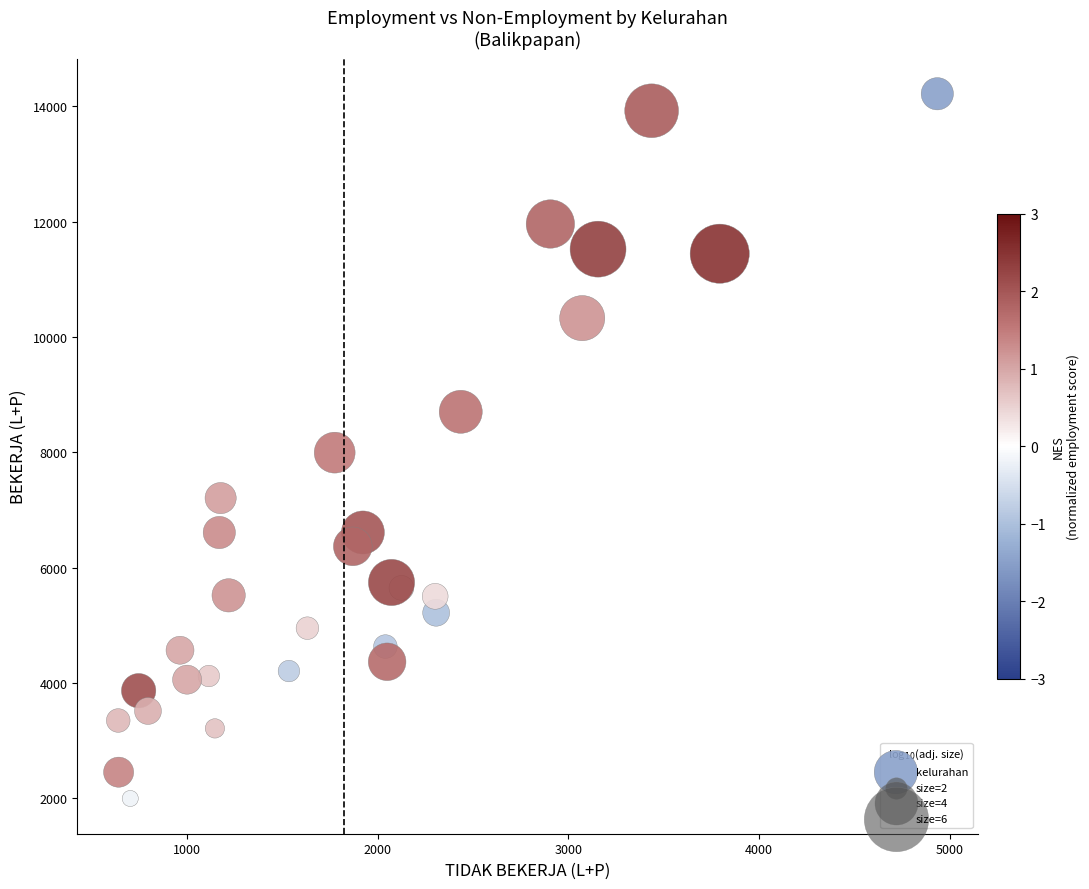

What is the range of X values (max minus min)?

4295